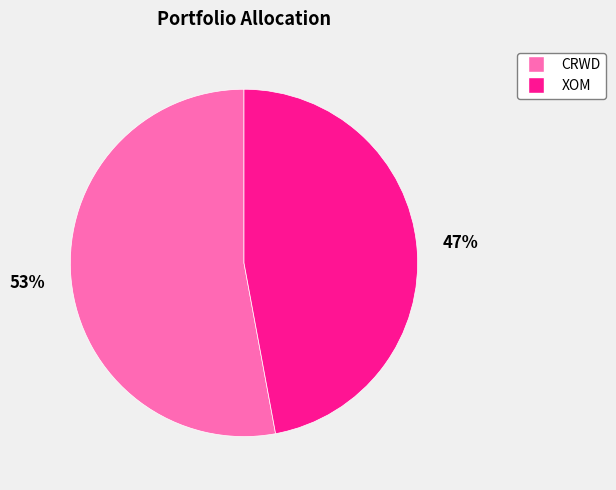

How many slices are in this pie chart?

2